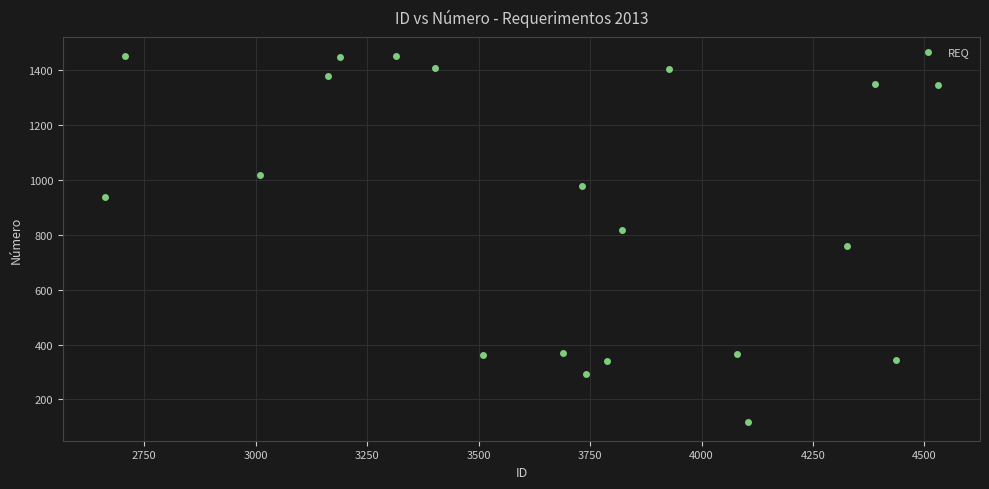

What is the range of X values (max minus min)?

1870